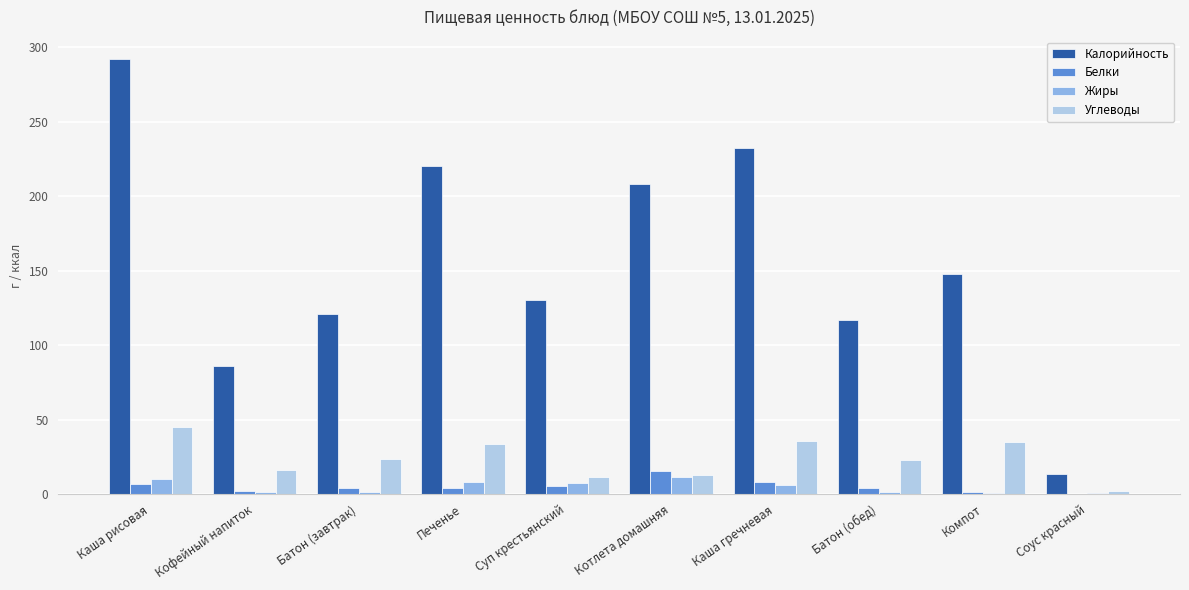

At which category does the chart reach its peak across all series?

Каша рисовая